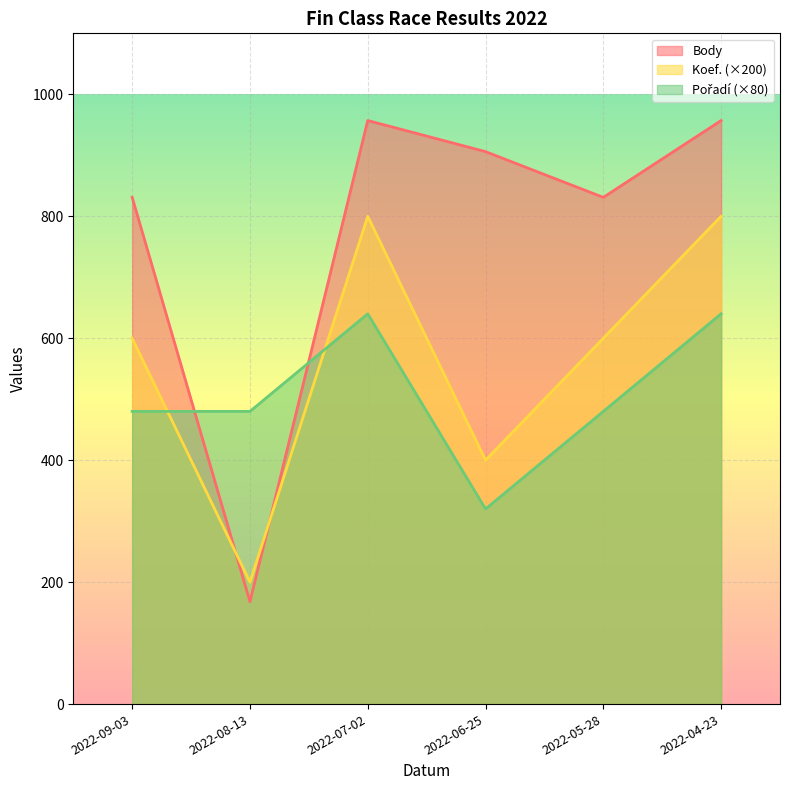

Reading left to right, what are all the values shown in this chart?

Body: 831	168	957	906	831	957
Koef.: 600	200	800	400	600	800
Pořadí: 480	480	640	320	480	640